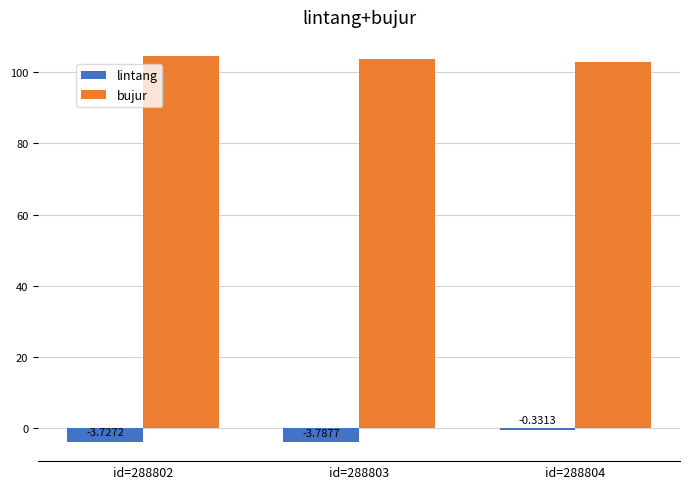

At which category is the sum across all series the highest?

id=288804